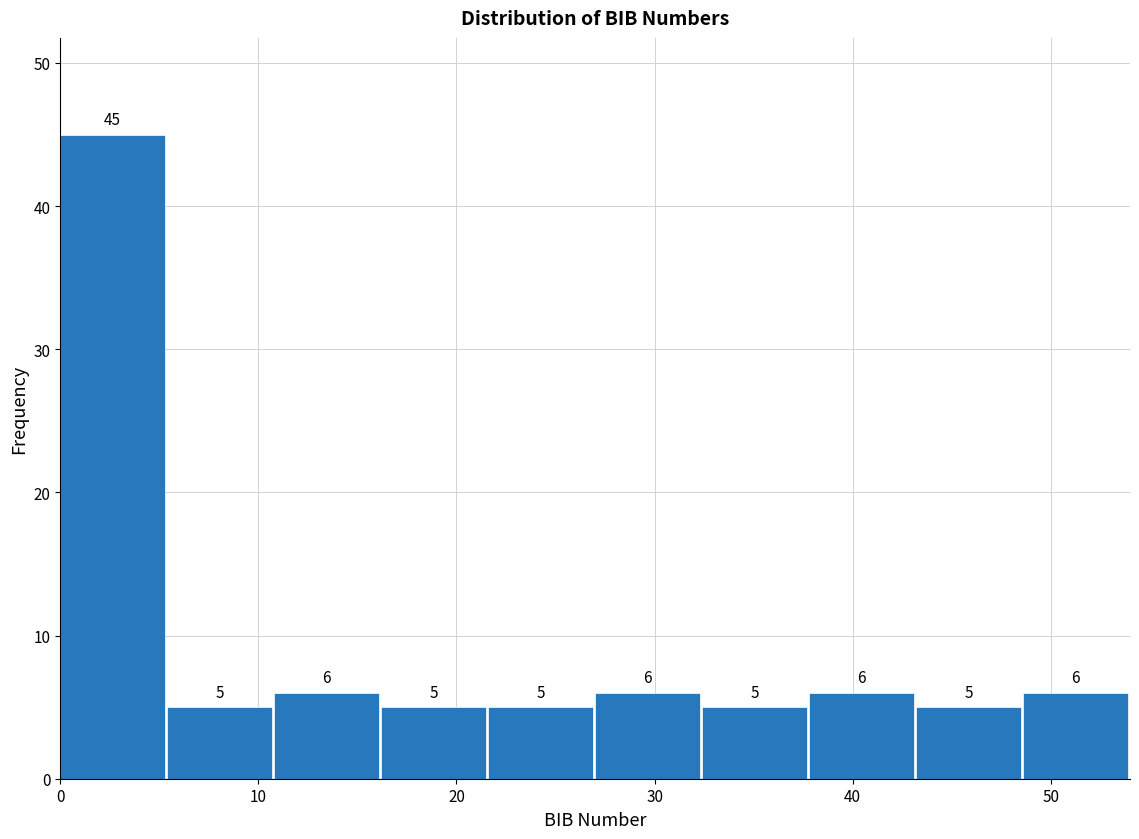

How tall is the bar that spans 5.4 to 10.8 on the x-axis? The bar edges are not printed on the chart, so give them approximately, as read against the axis.

5